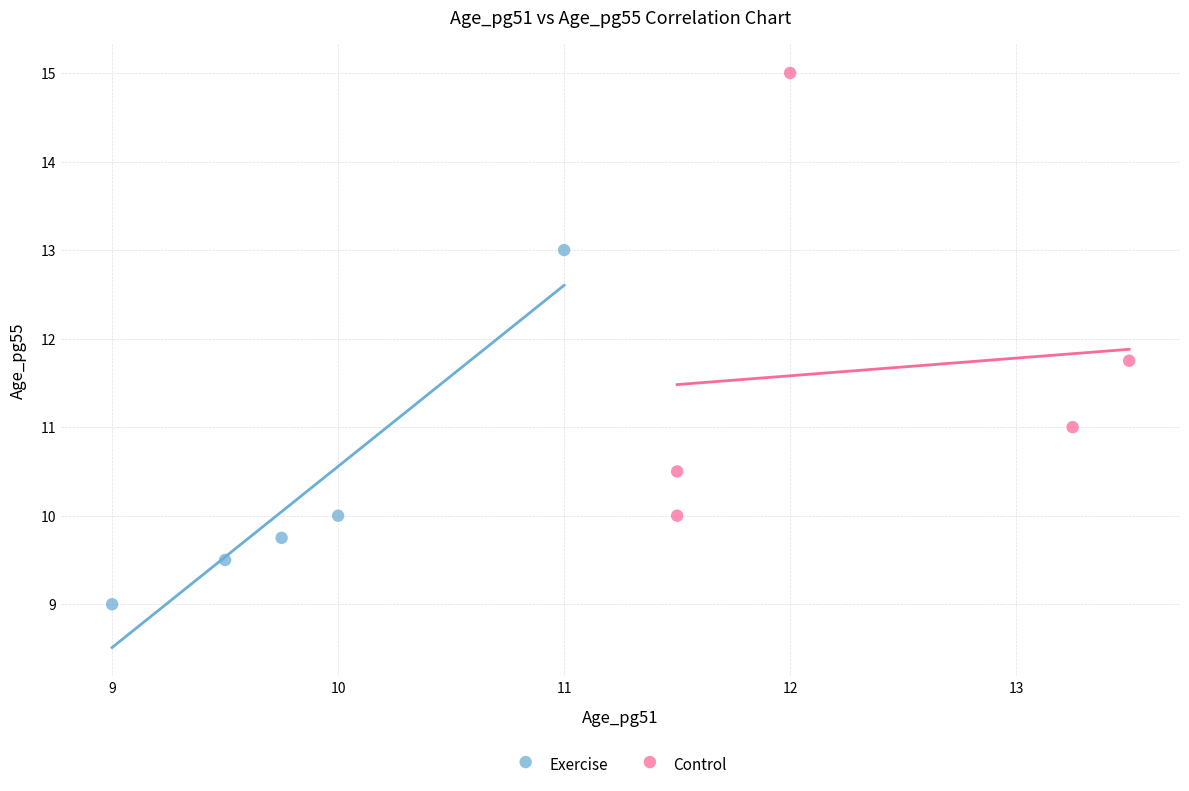

Which series contains the lowest Y value?

Exercise